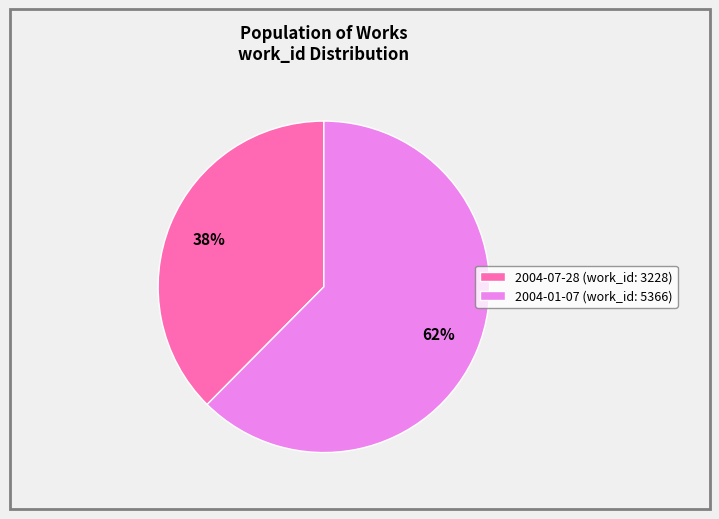

Between 2004-07-28 and 2004-01-07, which is larger?

2004-01-07